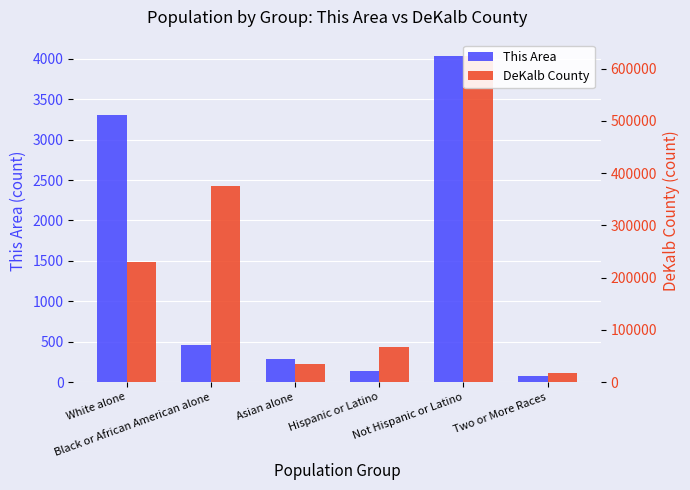

List the series in order of their overall mean, lowest first.

This Area, DeKalb County